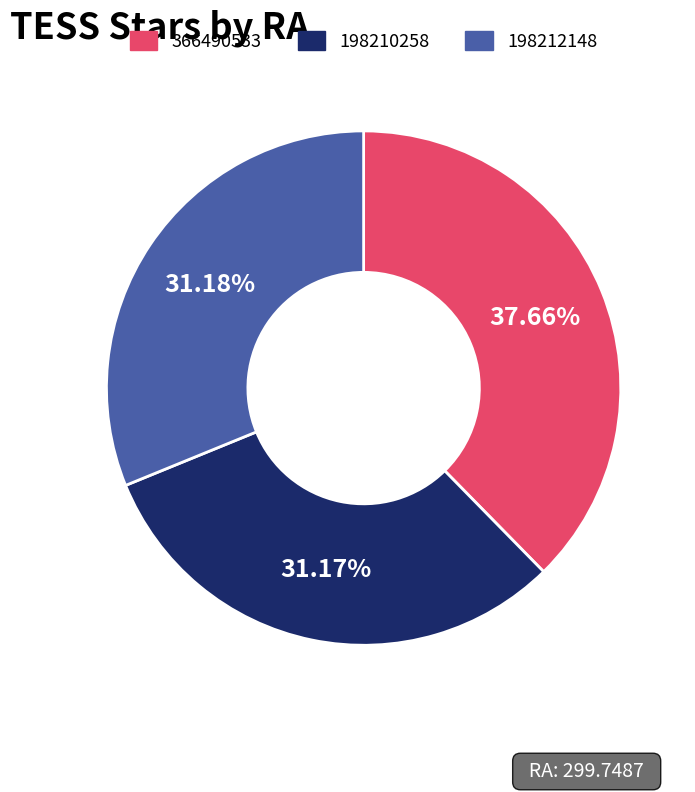

To the nearest percent, what portion does 198210258 represent?

31%